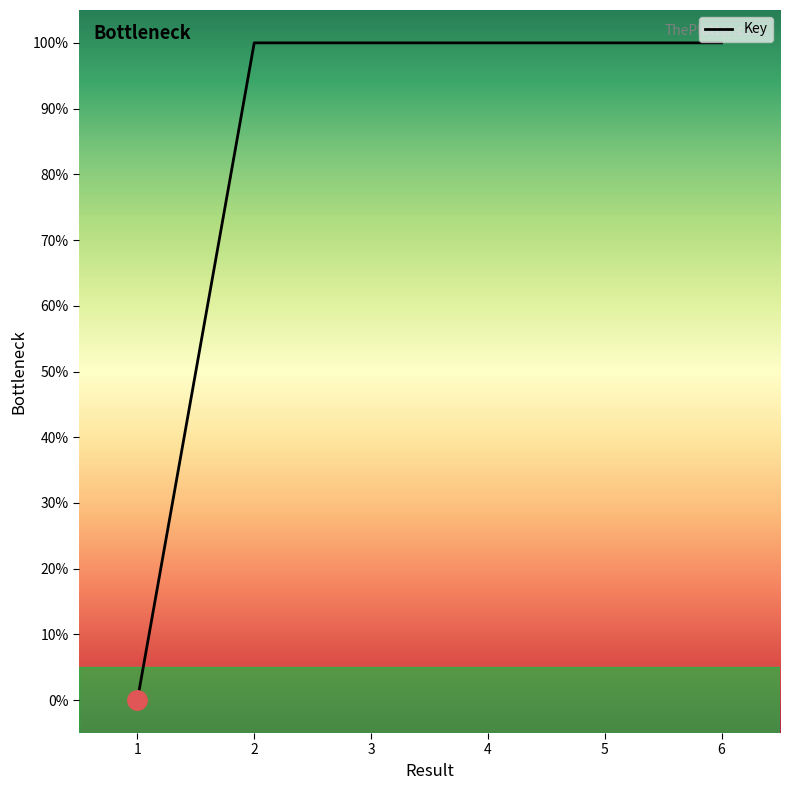

What is the ratio of the value at 2 to the value at 3?

1.0